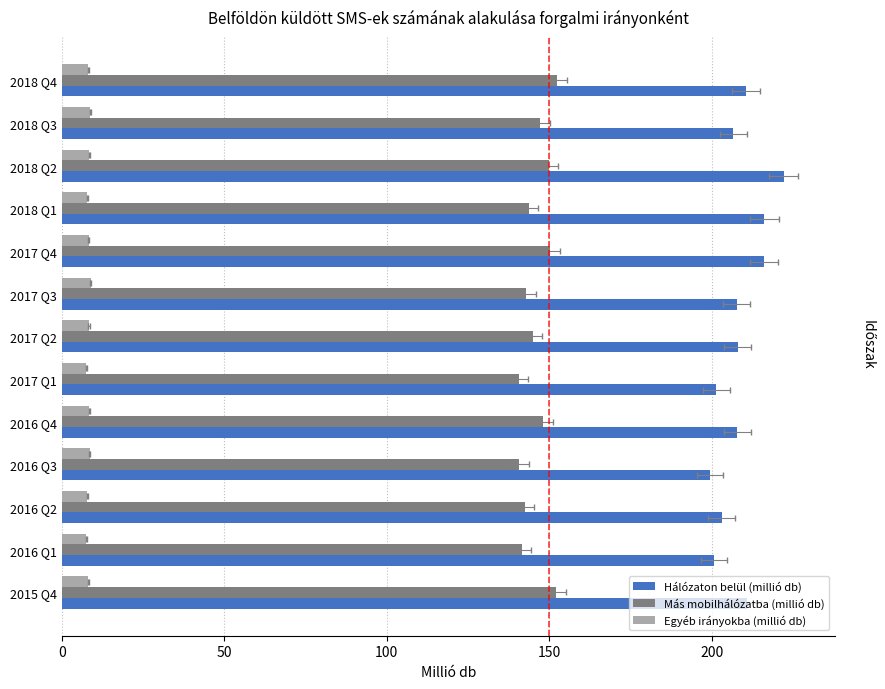

What is the minimum value shown in the chart?

7.5